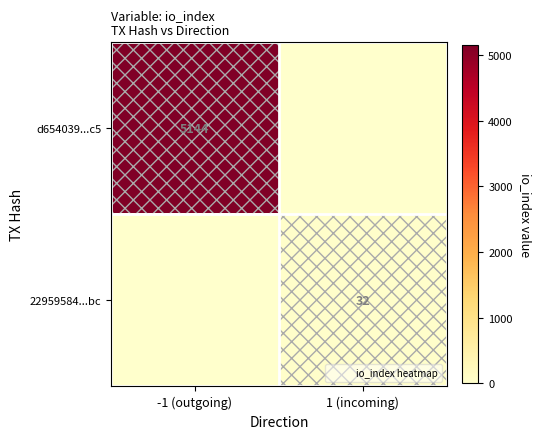

What is the total value across all series at -1 (outgoing)?

5144